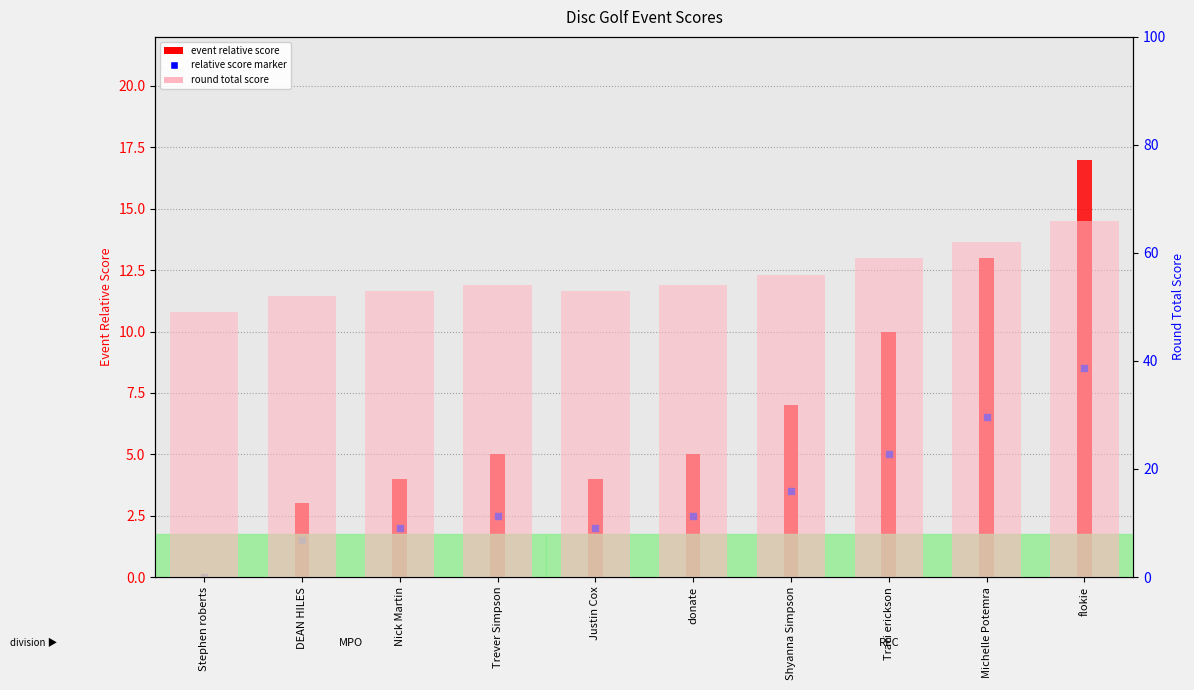

How many categories are shown in the chart?

10